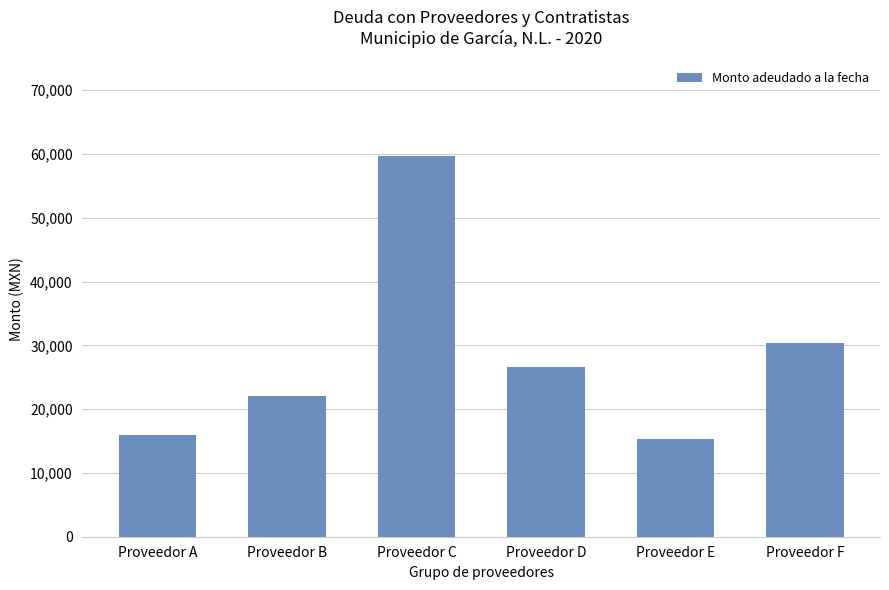

Count the number of data series in this chart.

1